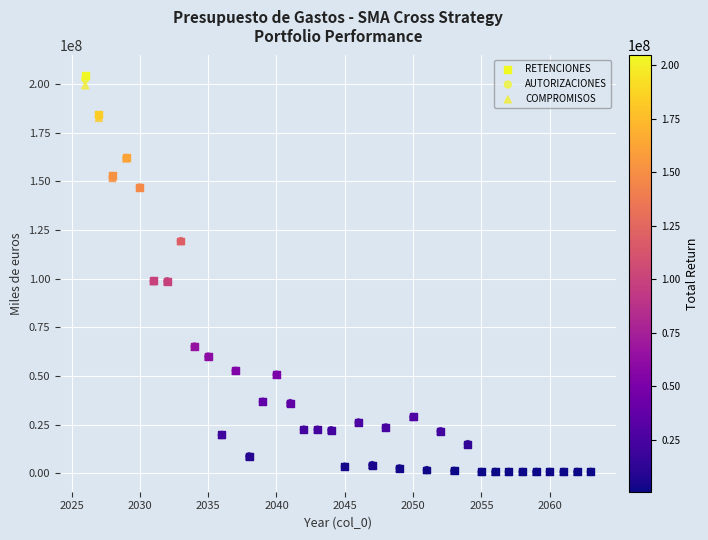

What are all the series names shown in the legend?

RETENCIONES, AUTORIZACIONES, COMPROMISOS